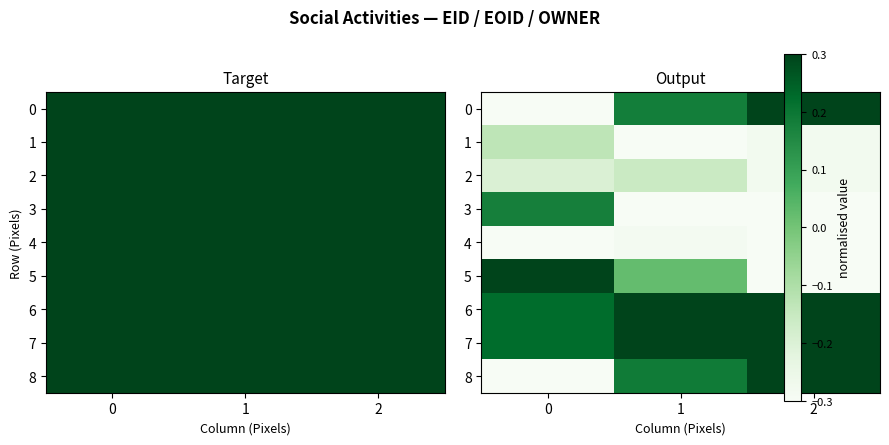

What is the difference between the 2 values at 1 and 2?

0.1